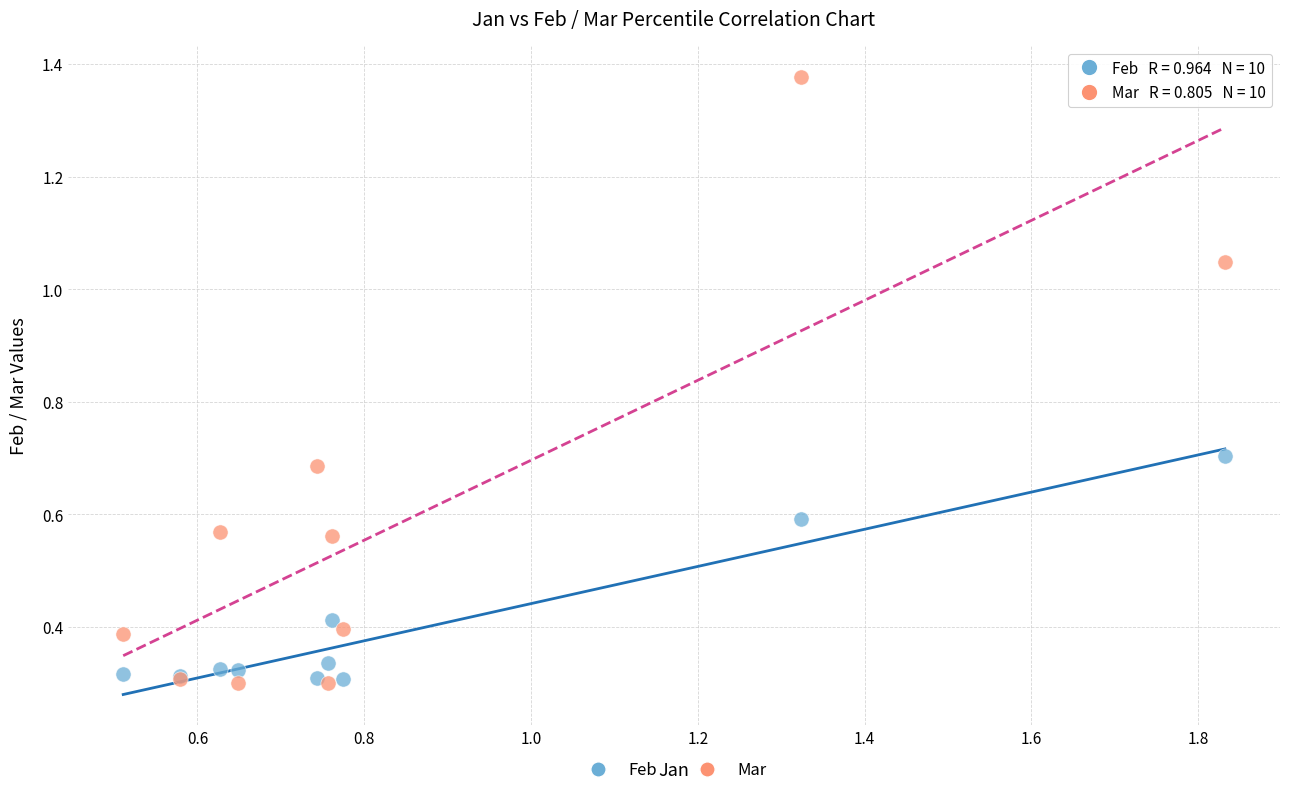

What is the X range (max minus min) for the scatter plot?

1.3